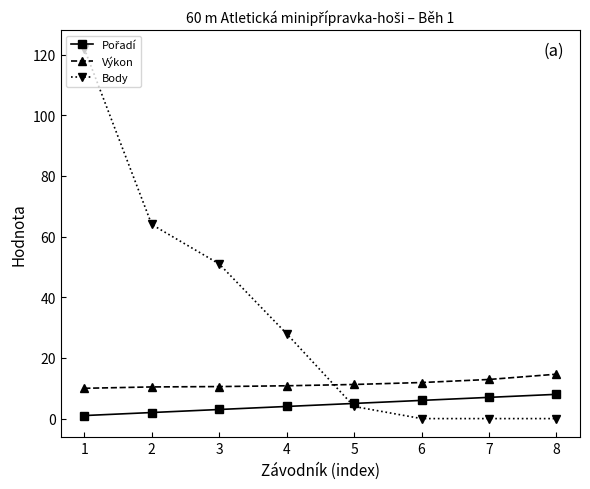

How many lines are shown in the chart?

3